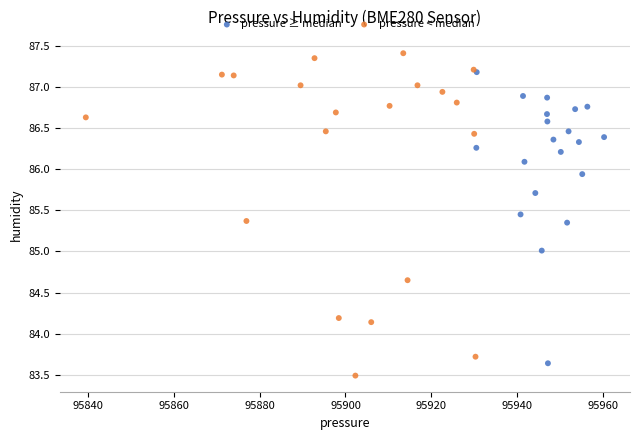

Which series reaches the minimum Y coordinate?

pressure < median